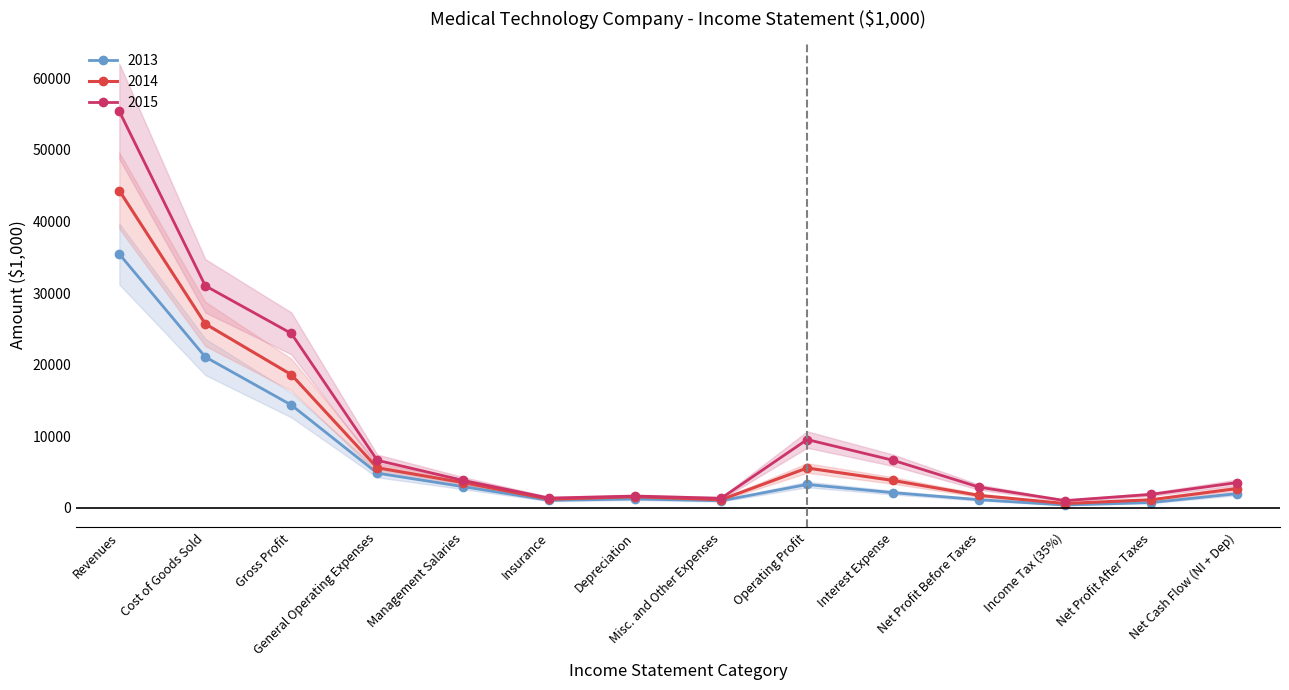

At which category is the sum across all series the highest?

Revenues